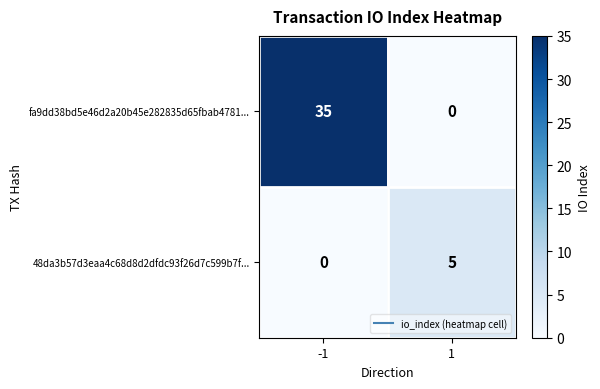

Rank the series by their average value, from lowest to highest.

48da3b57d3eaa4c68d8d2dfdc93f26d7c599b7f..., fa9dd38bd5e46d2a20b45e282835d65fbab4781...